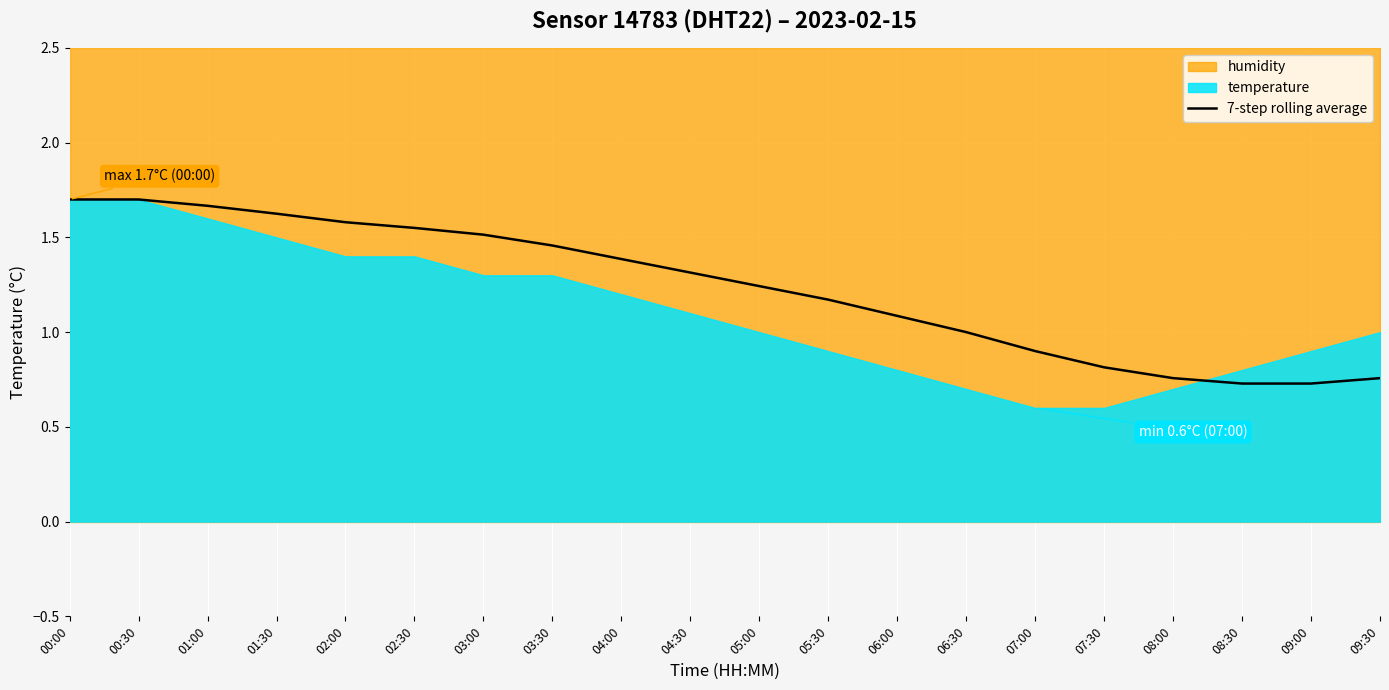

What is the lowest value of the 7-step rolling average series?

0.7